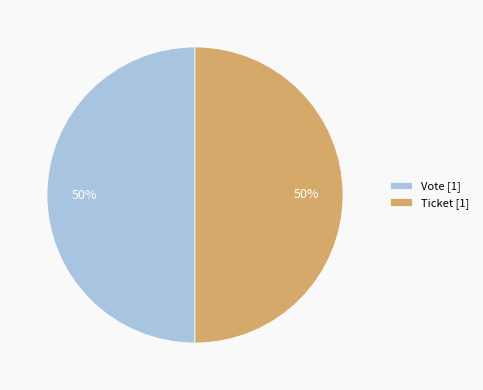

To the nearest percent, what is the average slice percentage?

50%